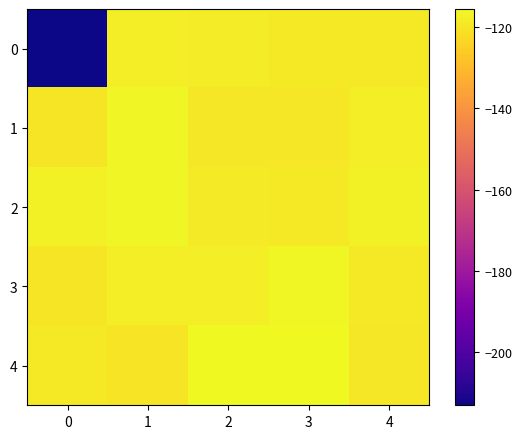

Between 1 and 4, which is larger?

1